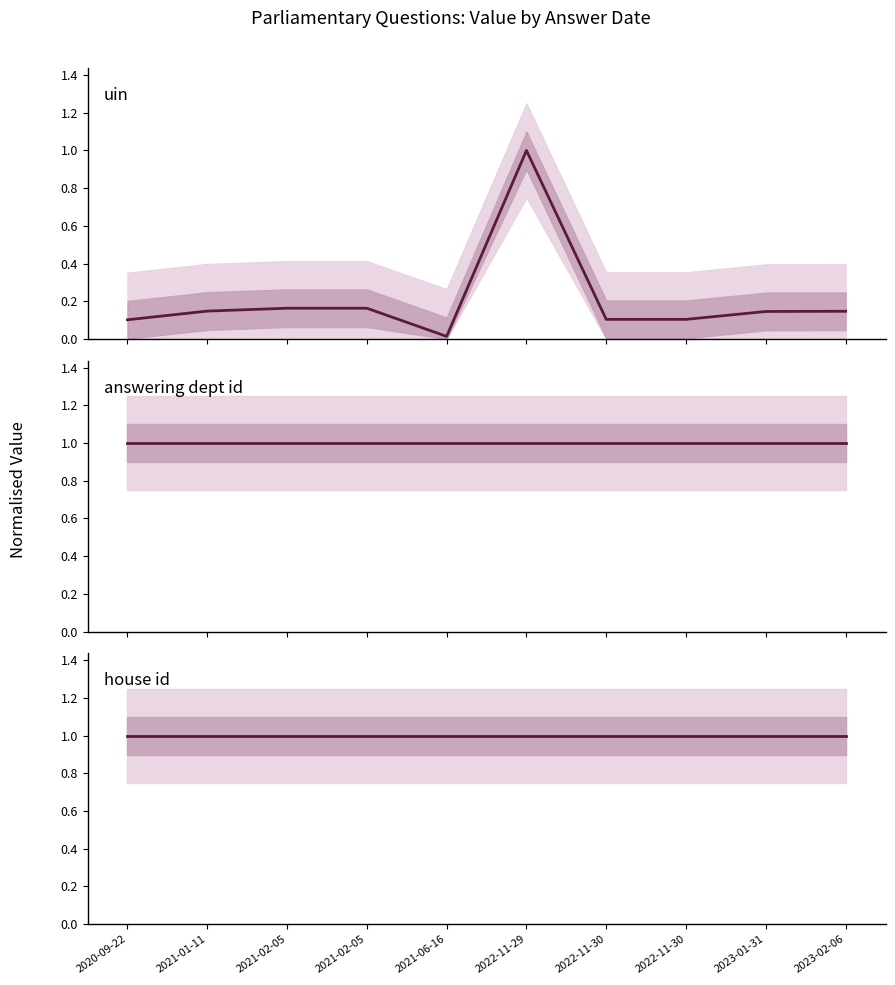

Between 2021-02-05 and 2023-02-06, which is larger?

2021-02-05